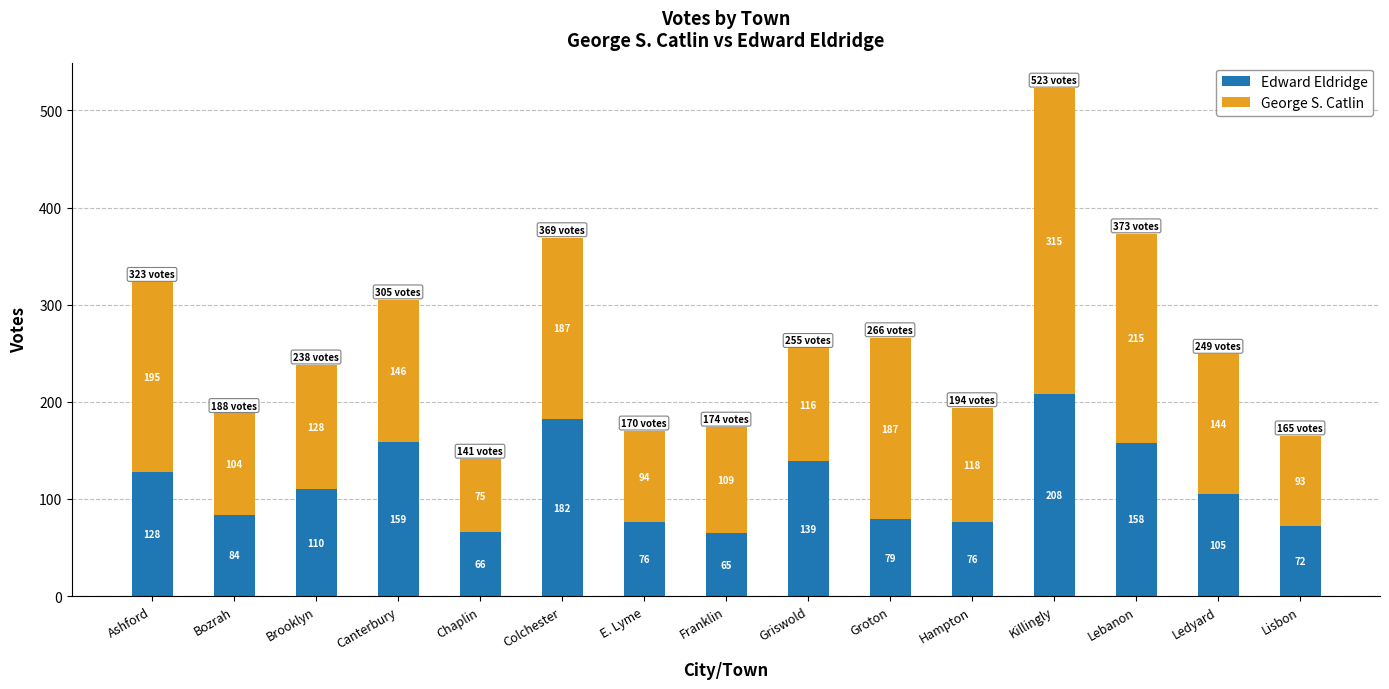

Reading left to right, transcribe the values for Edward Eldridge.

128	84	110	159	66	182	76	65	139	79	76	208	158	105	72